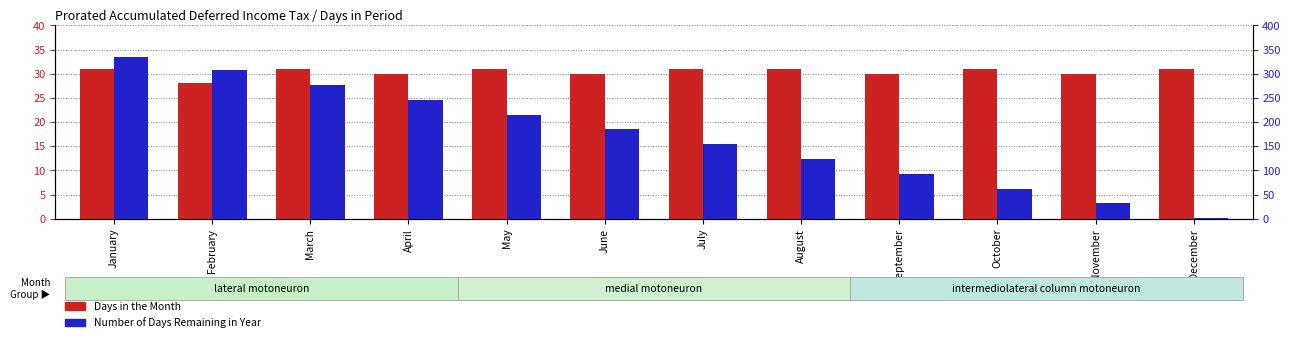

Count the Days in the Month values in the range 30 to 31.

11